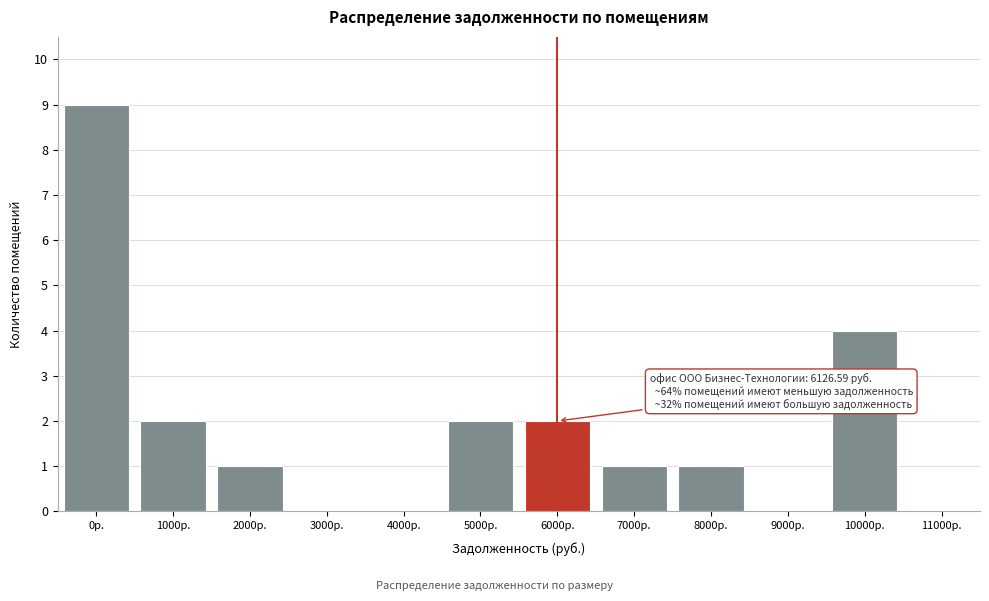

Reading left to right, extract all data points from this chart.

0р.=9	1000р.=2	2000р.=1	3000р.=0	4000р.=0	5000р.=2	6000р.=2	7000р.=1	8000р.=1	9000р.=0	10000р.=4	11000р.=0